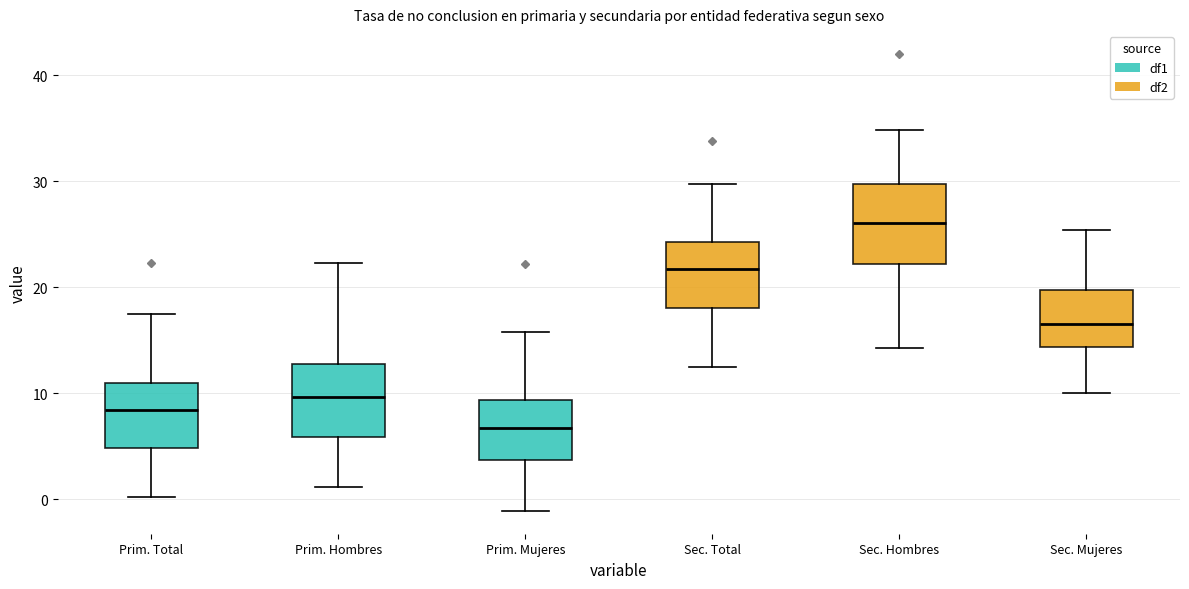

Where does the upper whisker of the box for Prim. Total end on the y-axis? The values are not printed on the chart, so give them approximately, as read against the axis.

17